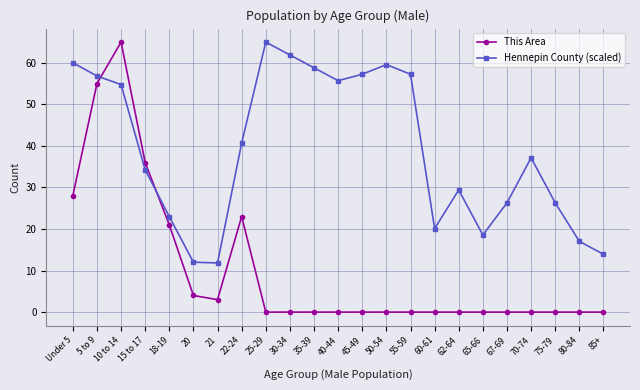

What is the label of the 4th point from the right?

70-74